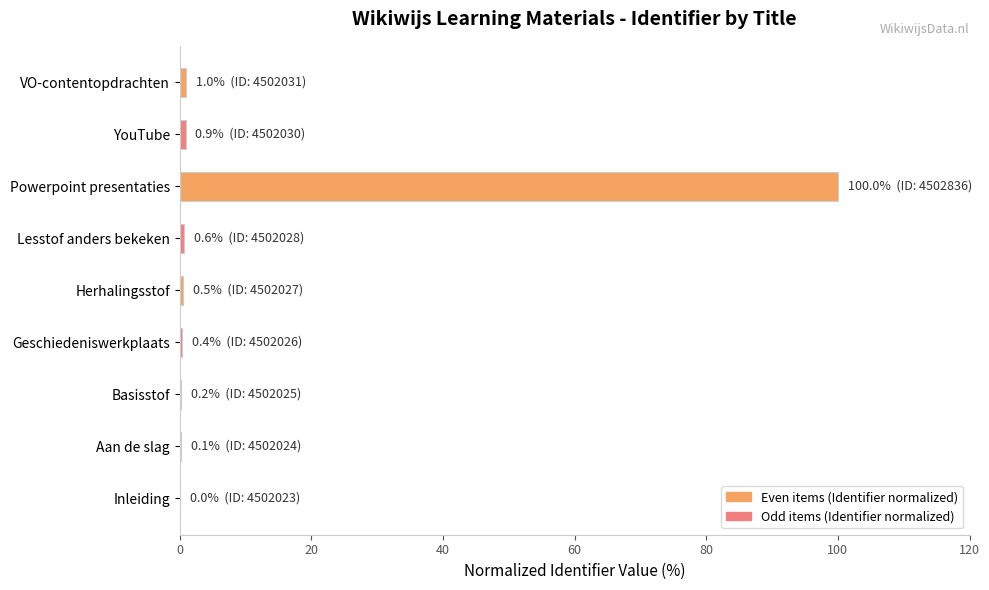

How many data points does each series have?

9